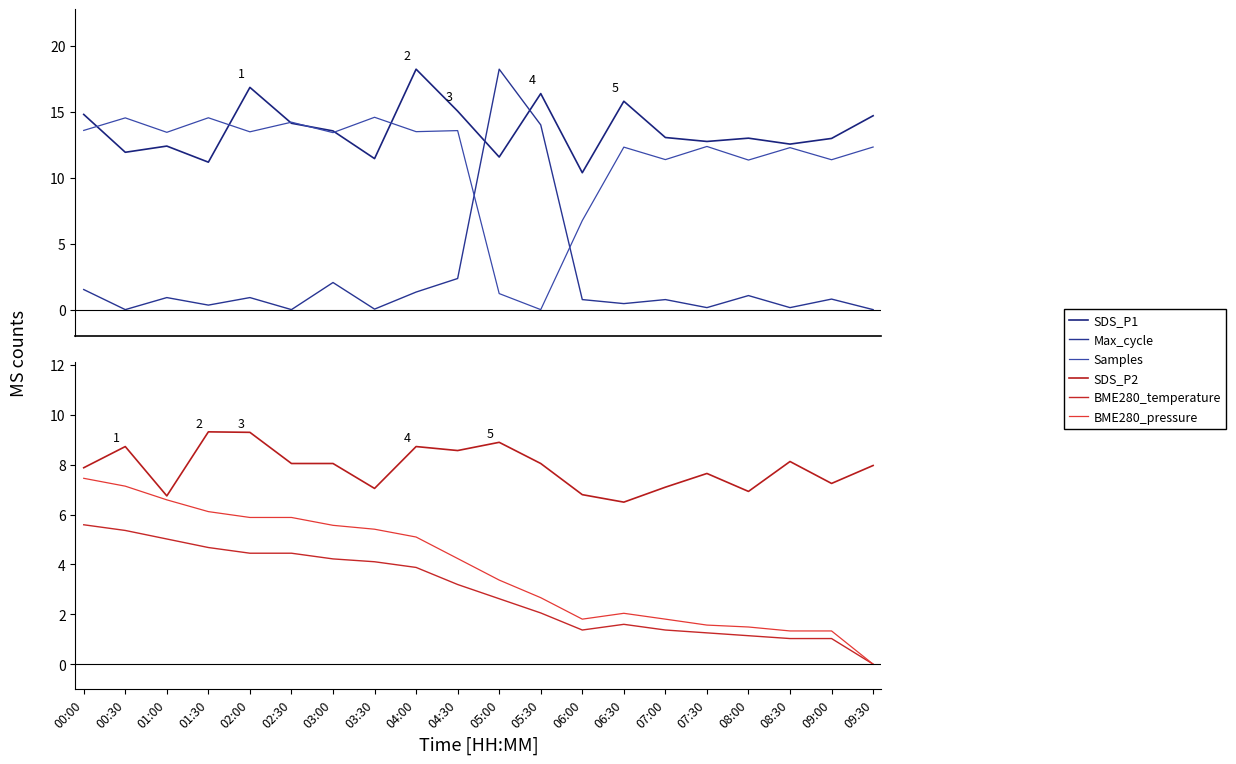

At which label is Max_cycle closest to 9?

05:30